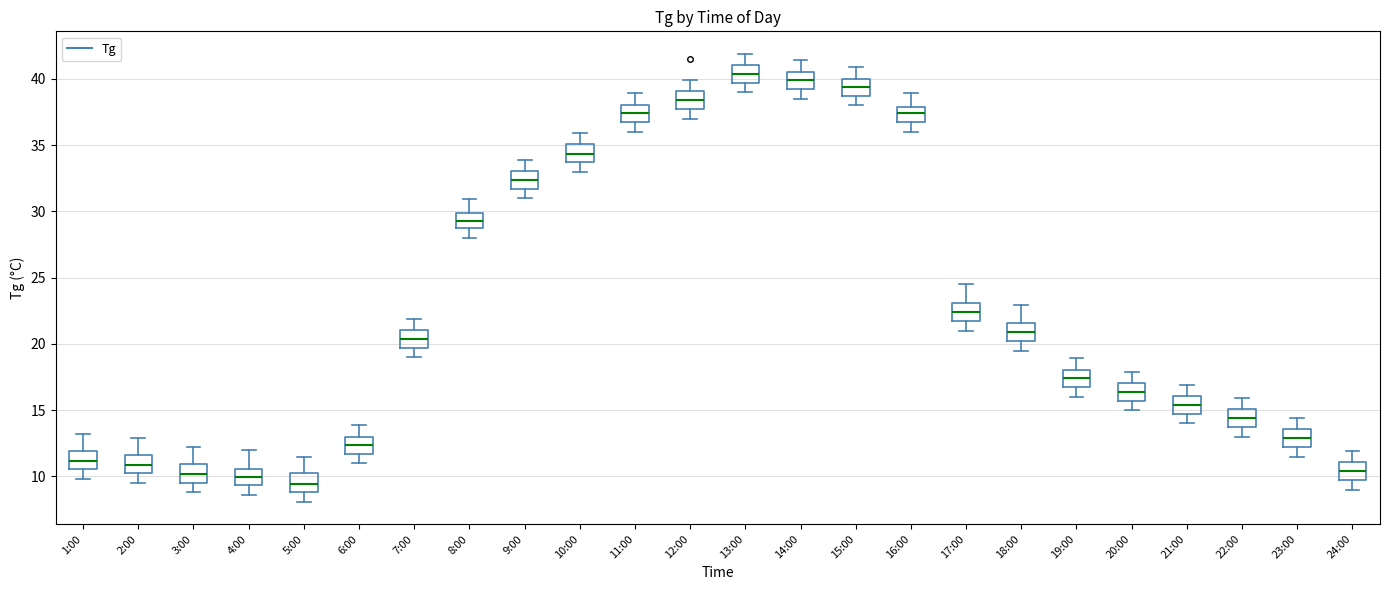

Where is the lower edge of the box for 14:00 on the y-axis? The values are not printed on the chart, so give them approximately, as read against the axis.

39.0